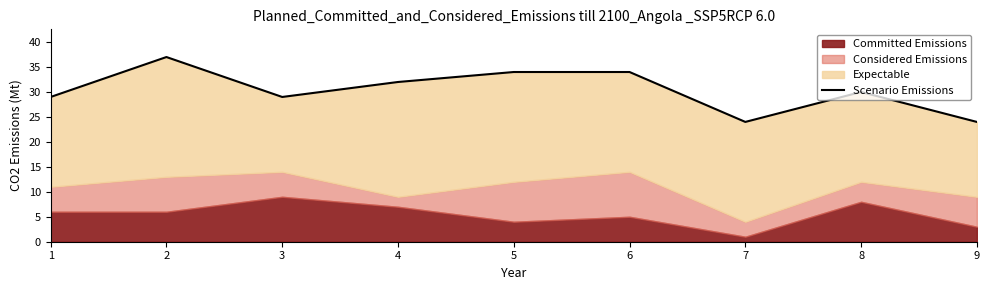

What value does the data have at 3, to the nearest 10?

30